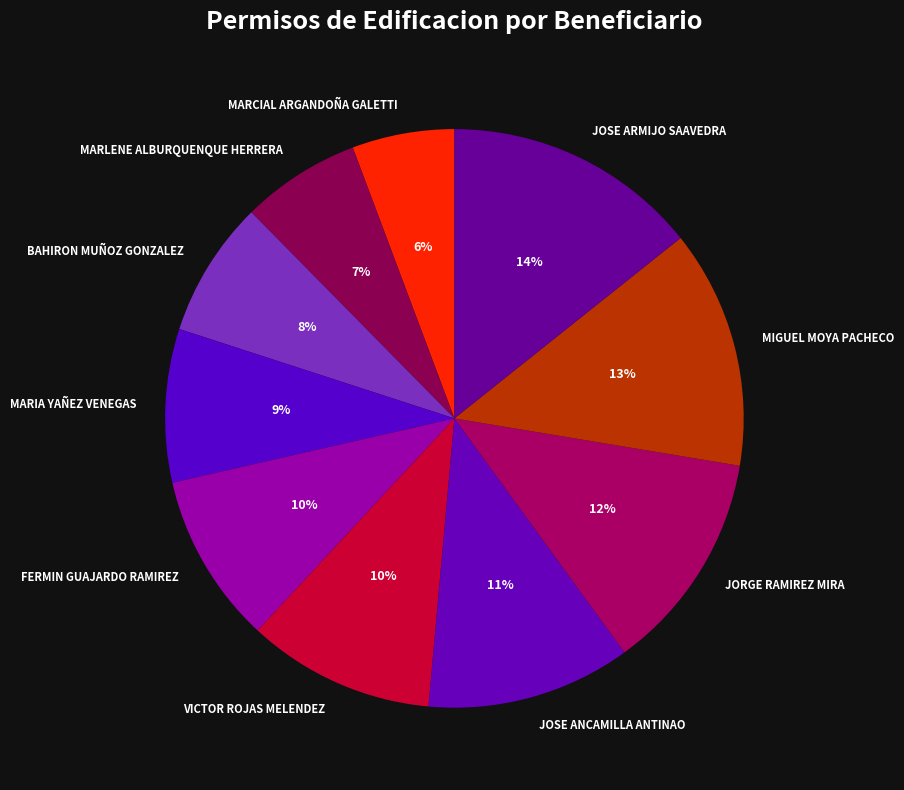

To the nearest percent, what is the average slice percentage?

10%